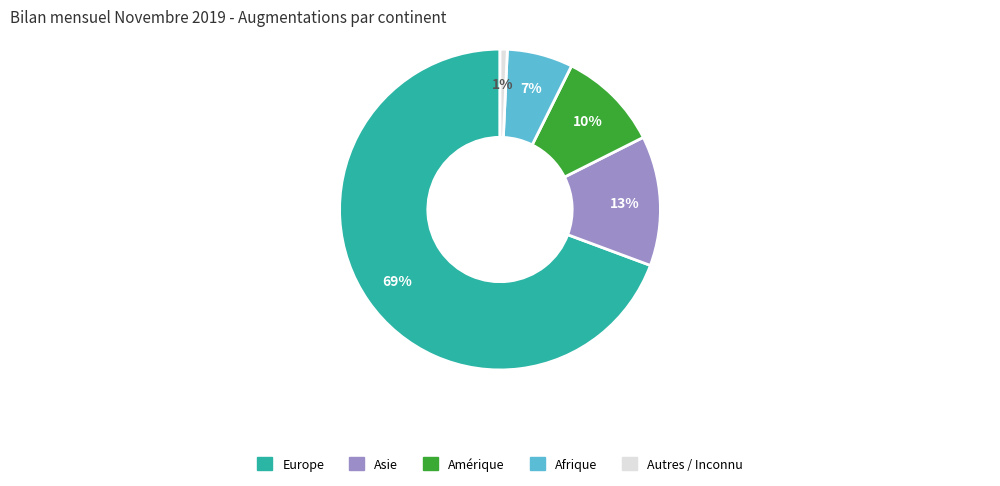

Which slice is the smallest?

Autres / Inconnu